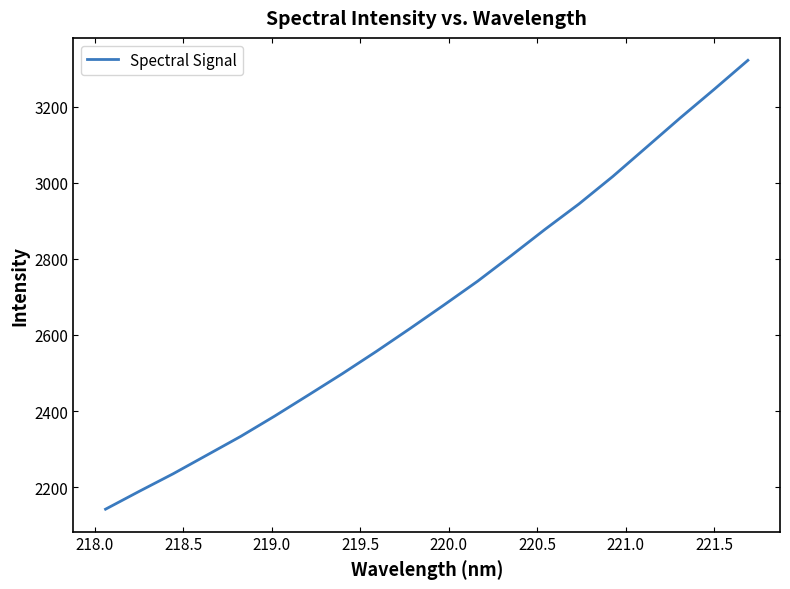

What is the maximum value shown in the chart?

3321.6